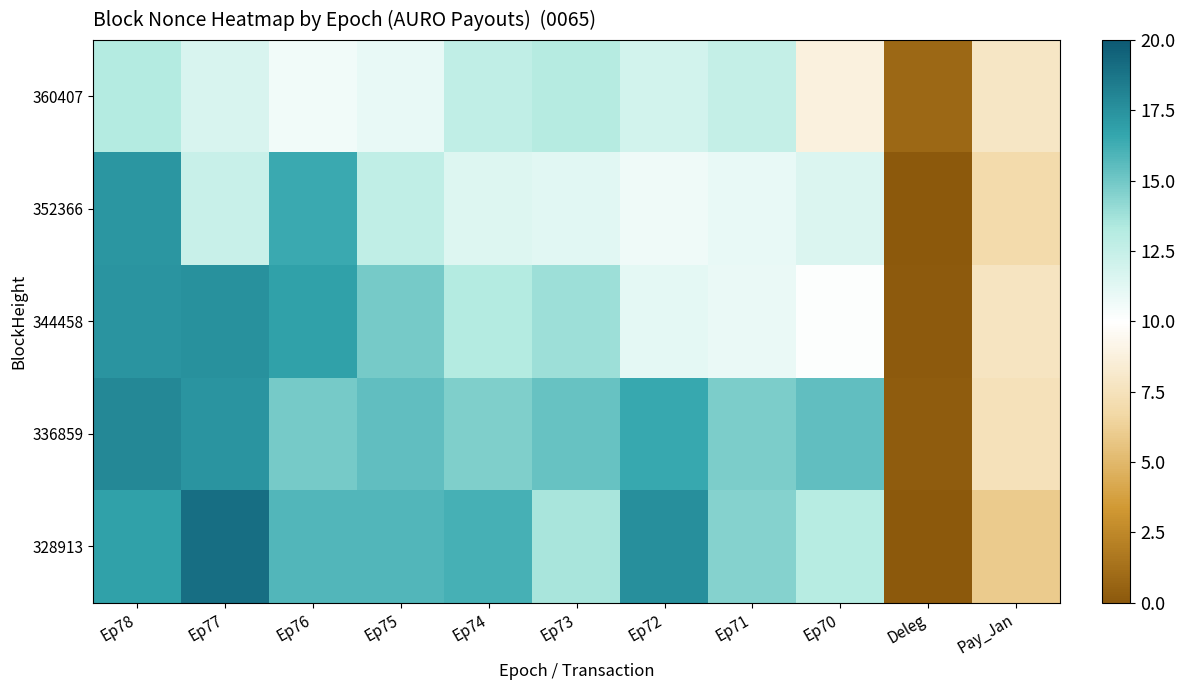

Reading left to right, what are all the values shown in this chart?

360407: Ep78=13.2	Ep77=11.7	Ep76=10.6	Ep75=11.0	Ep74=12.7	Ep73=13.2	Ep72=11.9	Ep71=12.5	Ep70=8.8	Deleg=0.8	Pay_Jan=7.8
352366: Ep78=17.3	Ep77=12.3	Ep76=16.4	Ep75=12.7	Ep74=11.4	Ep73=11.3	Ep72=10.7	Ep71=11.0	Ep70=11.5	Deleg=0.0	Pay_Jan=6.9
344458: Ep78=17.4	Ep77=17.5	Ep76=16.9	Ep75=14.8	Ep74=13.2	Ep73=13.9	Ep72=11.1	Ep71=10.9	Ep70=10.1	Deleg=0.1	Pay_Jan=7.7
336859: Ep78=17.9	Ep77=17.4	Ep76=14.9	Ep75=15.5	Ep74=14.6	Ep73=15.3	Ep72=16.5	Ep71=14.7	Ep70=15.4	Deleg=0.2	Pay_Jan=7.5
328913: Ep78=16.9	Ep77=19.0	Ep76=15.8	Ep75=15.8	Ep74=16.1	Ep73=13.5	Ep72=17.6	Ep71=14.5	Ep70=13.1	Deleg=0.0	Pay_Jan=6.0